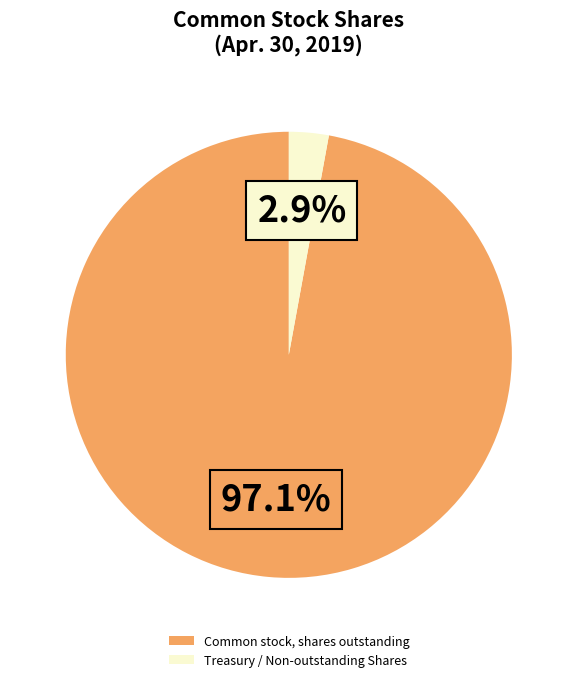

Is Common stock, shares outstanding the majority of the pie?

Yes